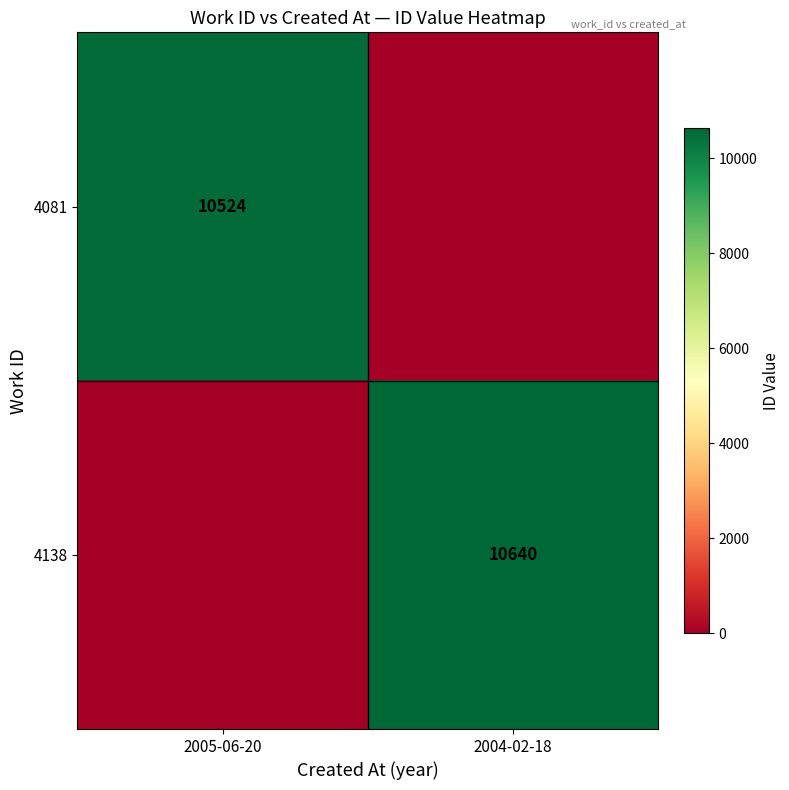

The 4081 series shows 17039 at 2005-06-20. True or false?

False